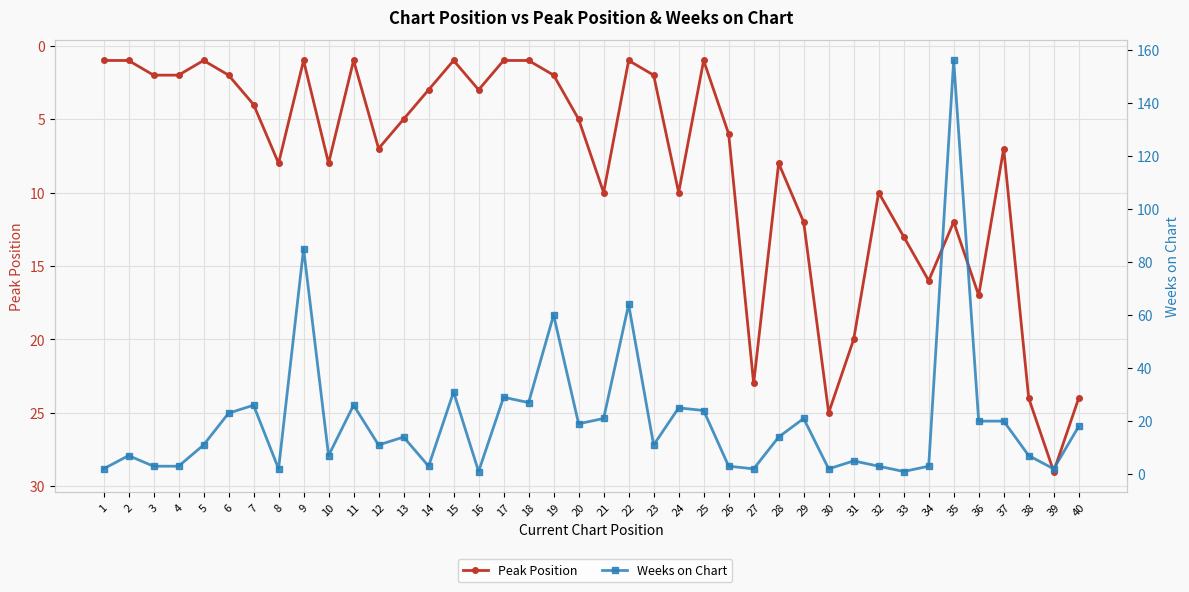

True or false: Peak Position has more than 0 interior local peaks.

True